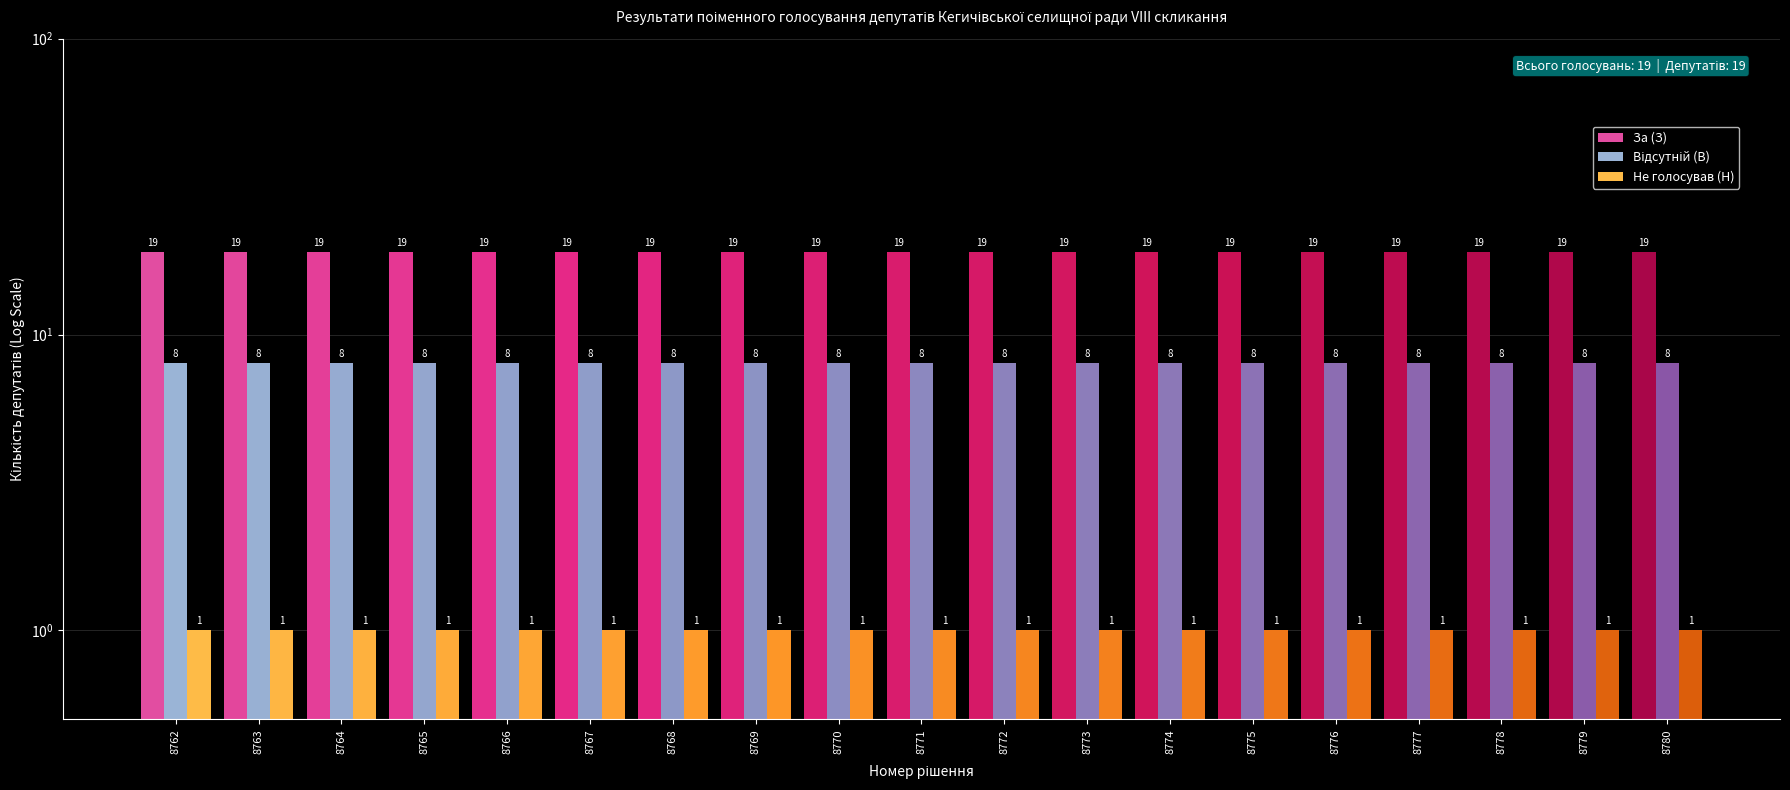

Reading left to right, transcribe all the data shown in this chart.

За (З): 8762=19	8763=19	8764=19	8765=19	8766=19	8767=19	8768=19	8769=19	8770=19	8771=19	8772=19	8773=19	8774=19	8775=19	8776=19	8777=19	8778=19	8779=19	8780=19
Відсутній (В): 8762=8	8763=8	8764=8	8765=8	8766=8	8767=8	8768=8	8769=8	8770=8	8771=8	8772=8	8773=8	8774=8	8775=8	8776=8	8777=8	8778=8	8779=8	8780=8
Не голосував (Н): 8762=1	8763=1	8764=1	8765=1	8766=1	8767=1	8768=1	8769=1	8770=1	8771=1	8772=1	8773=1	8774=1	8775=1	8776=1	8777=1	8778=1	8779=1	8780=1